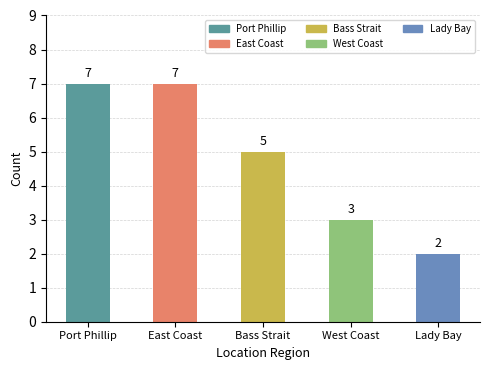

What is the maximum value shown in the chart?

7